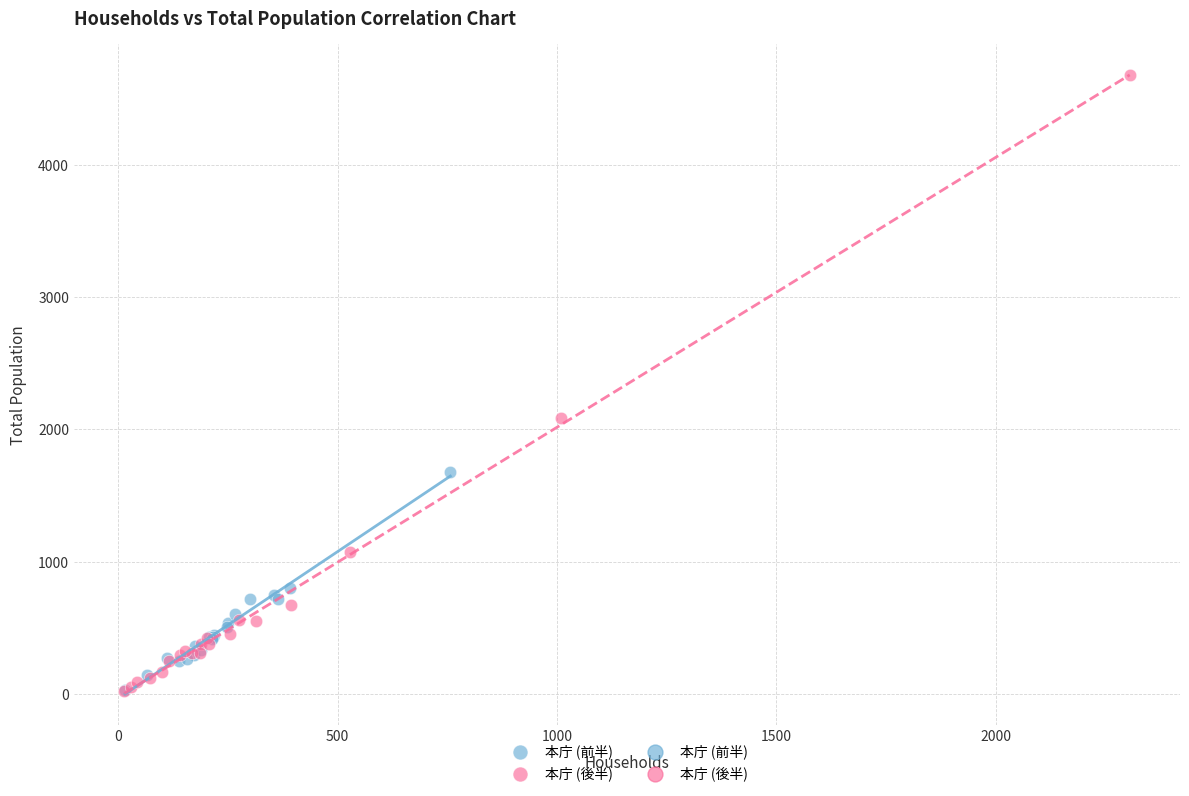

Which series has the widest spread of Y values?

本庁 (後半)